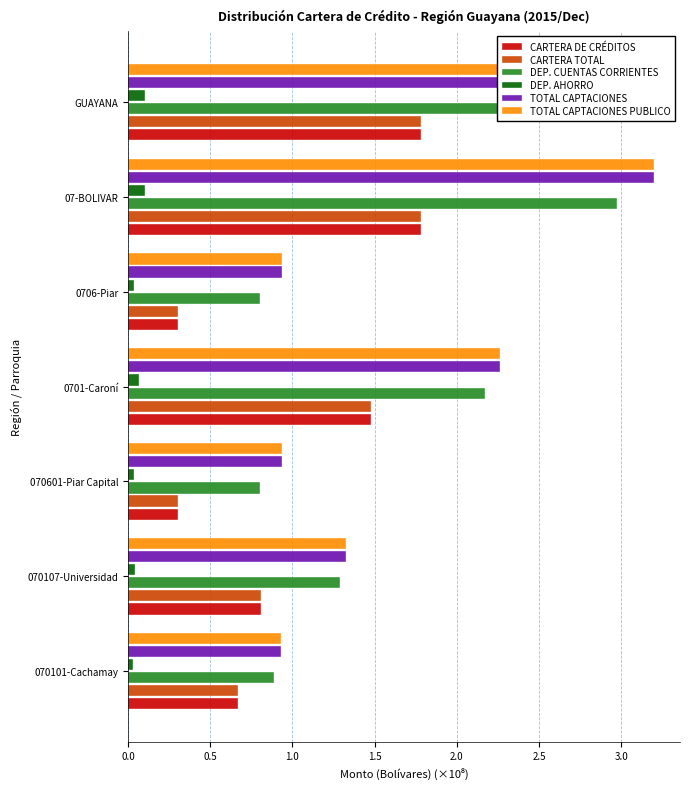

True or false: DEP. AHORRO has a value of 0.0 at 070101-Cachamay.

True